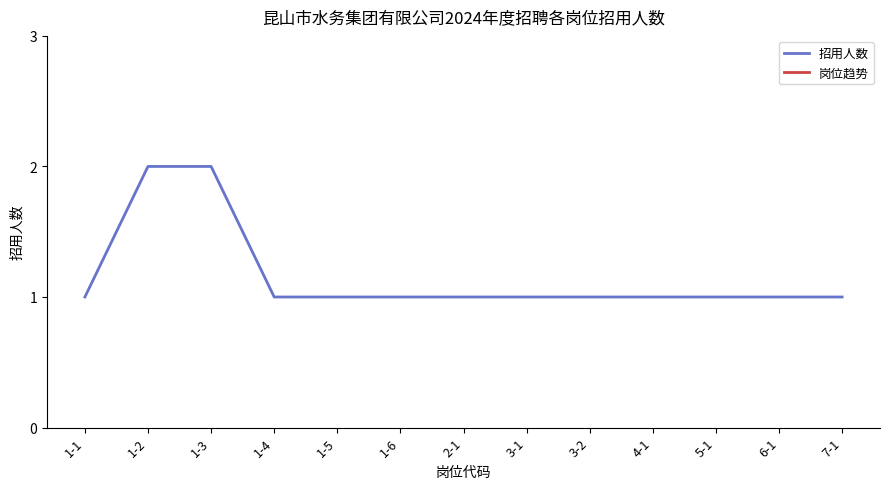

Is it true that the value at 5-1 is 1?

True